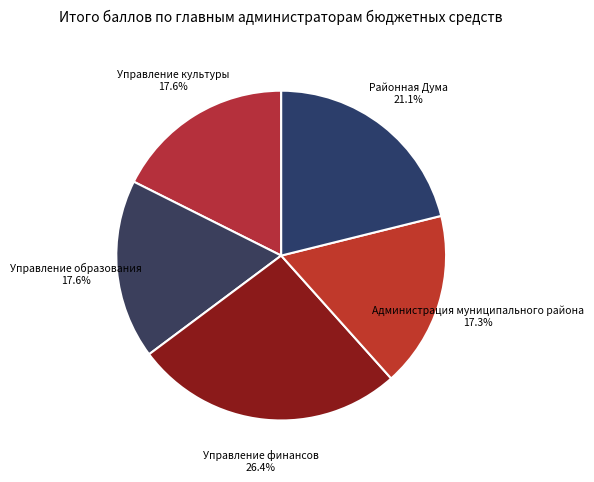

How many slices are in this pie chart?

5